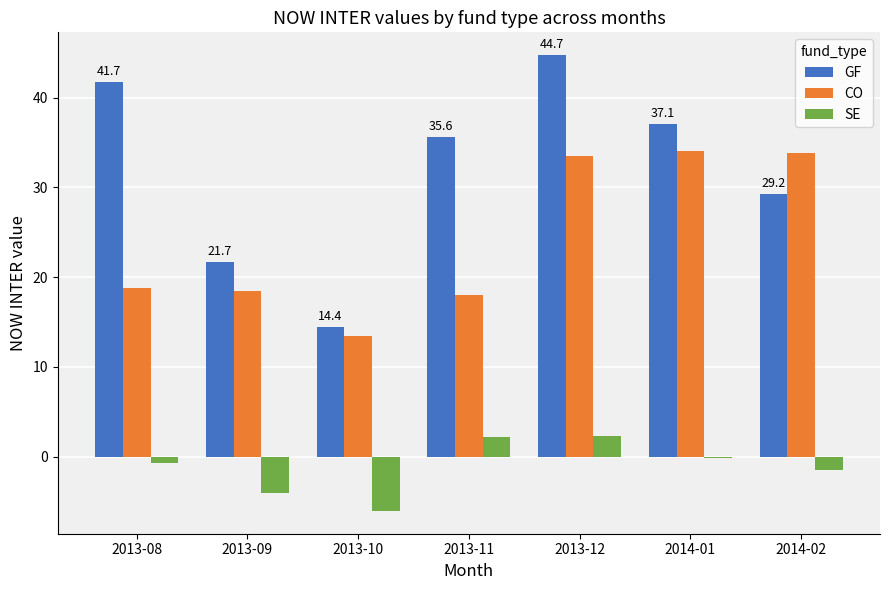

What is the highest value of the GF series?

44.7